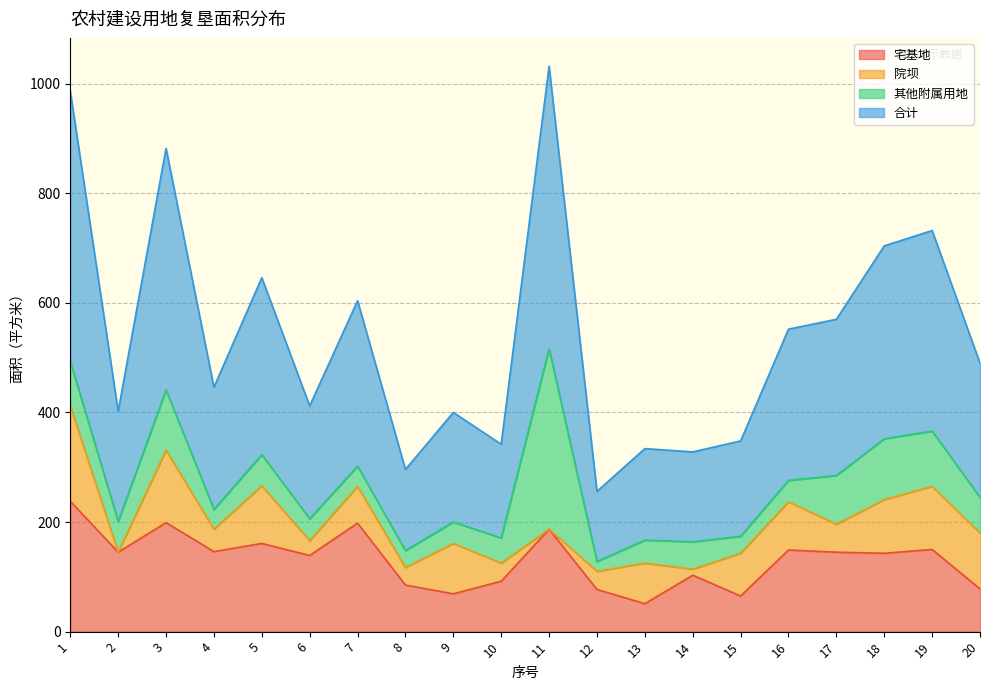

True or false: 合计 and 宅基地 cross at least once.

False